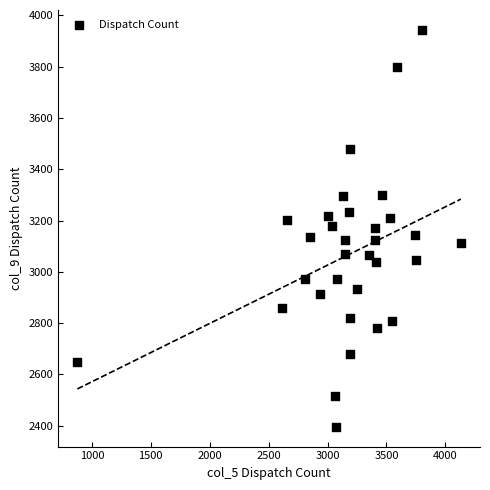

What is the range of Y values (max minus min)?

1548